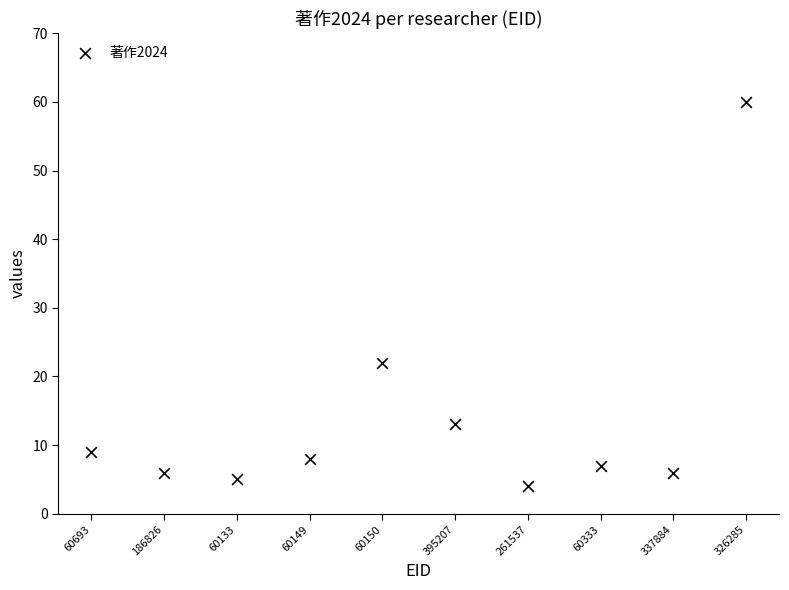

What is the average Y value?

14